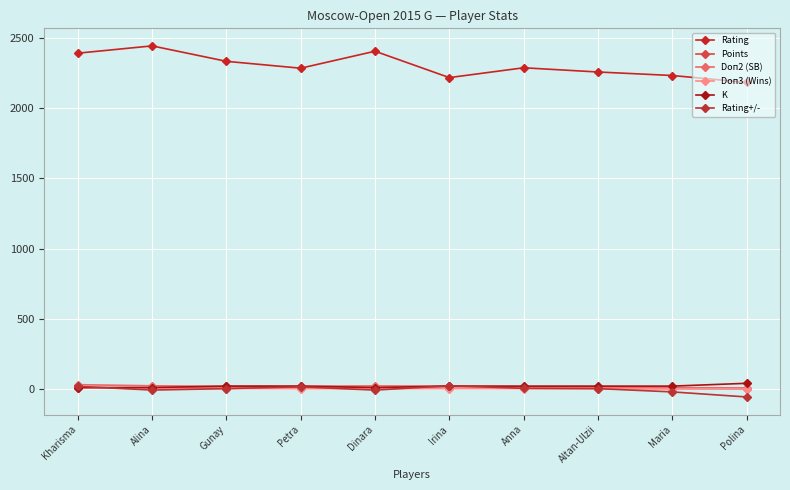

Does the chart have visible grid lines?

Yes